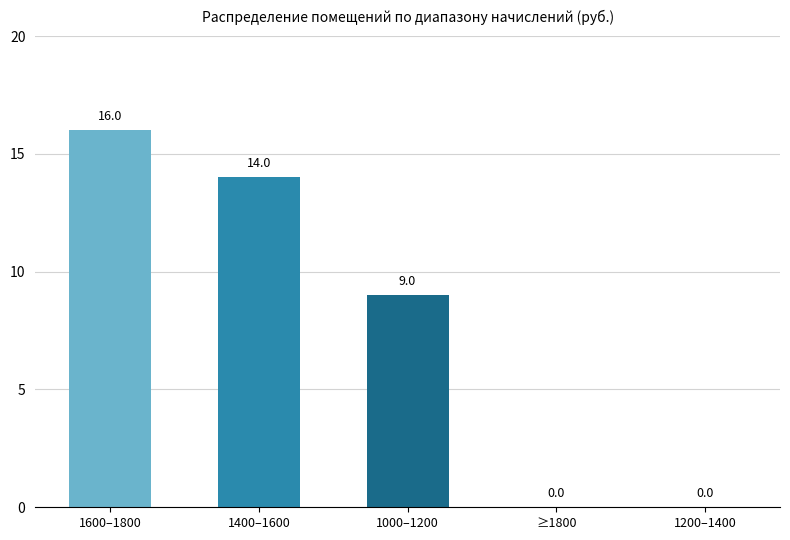

What is the greatest value displayed?

16